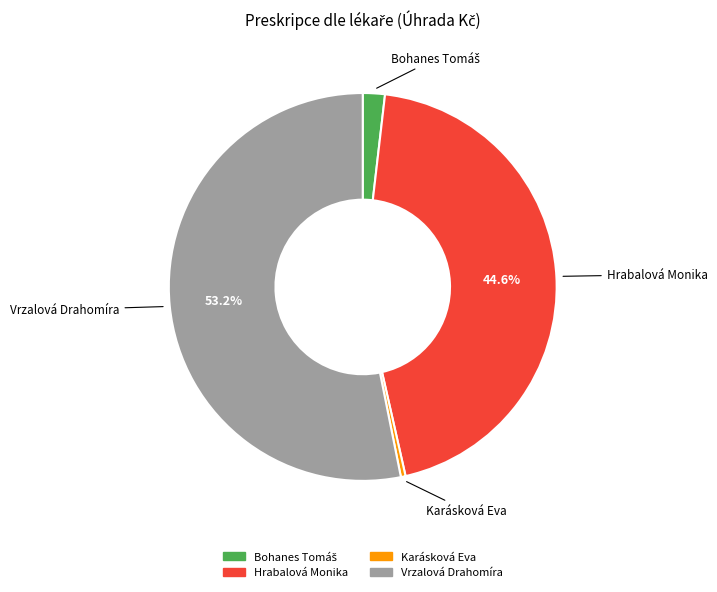

To the nearest percent, what is the average slice percentage?

25%